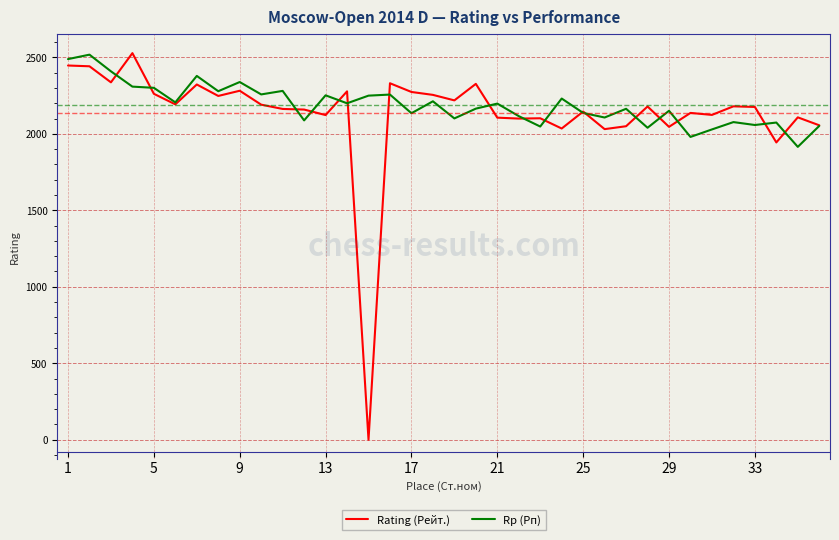

What is the greatest value displayed?

2528